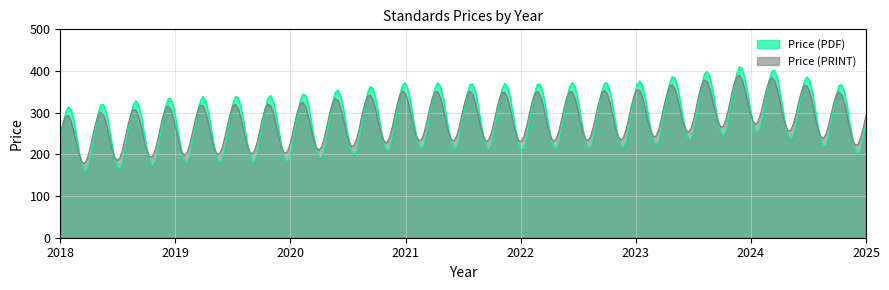

At how many categories does at least one series exceed 328?

19